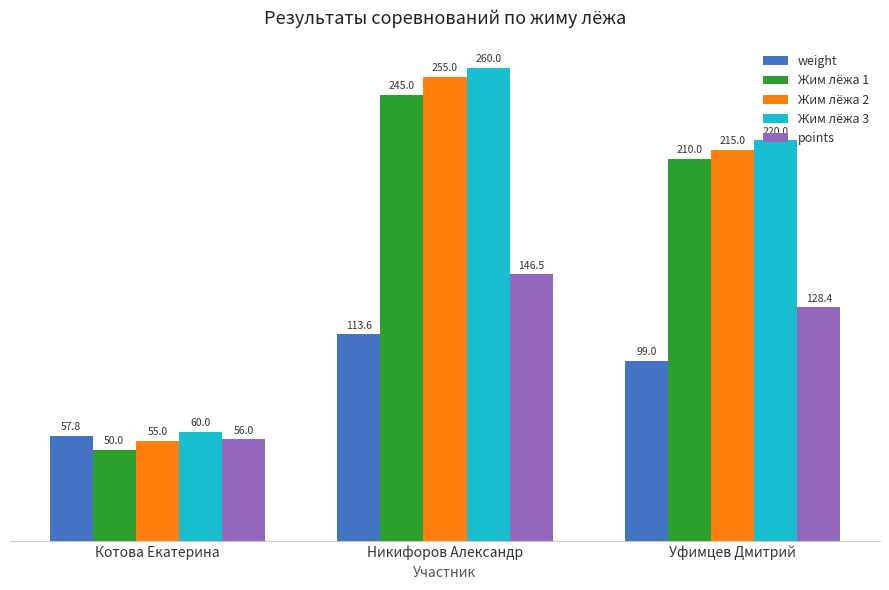

What is the spread (max minus min) of values at Котова Екатерина?

10.0